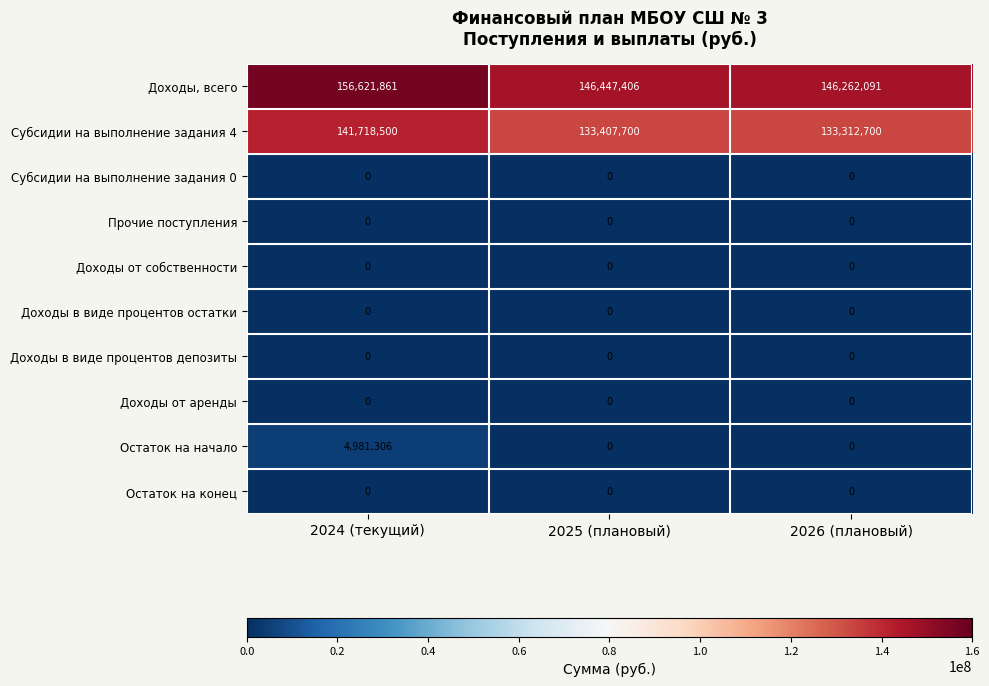

Which series has the largest total across all categories?

Доходы, всего